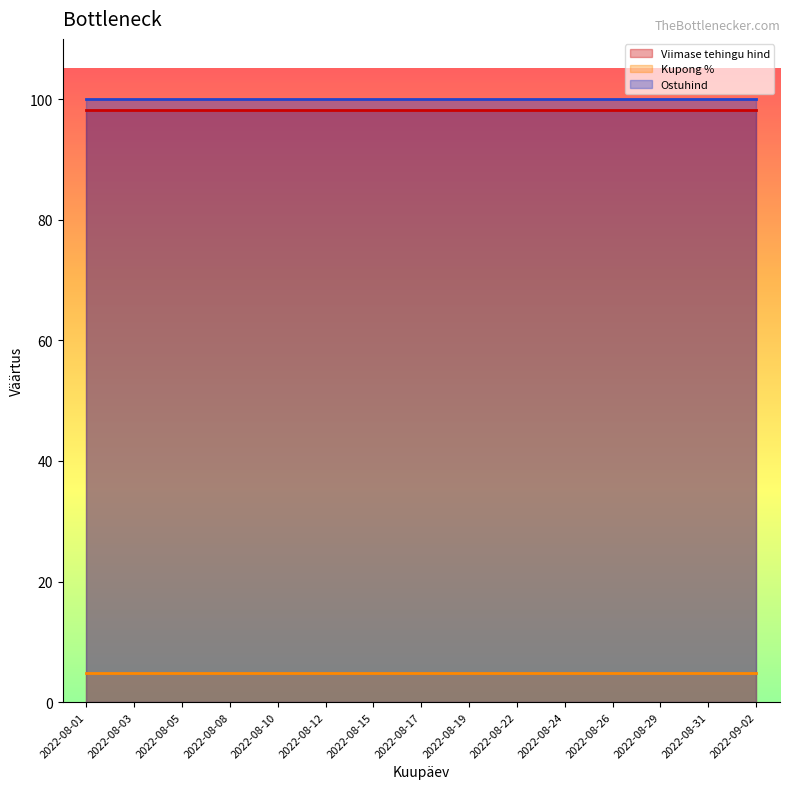

Reading right to left, list all the values displayed in this chart.

Viimase tehingu hind: 2022-09-02=98.2	2022-08-31=98.2	2022-08-29=98.2	2022-08-26=98.2	2022-08-24=98.2	2022-08-22=98.2	2022-08-19=98.2	2022-08-17=98.2	2022-08-15=98.2	2022-08-12=98.2	2022-08-10=98.2	2022-08-08=98.2	2022-08-05=98.2	2022-08-03=98.2	2022-08-01=98.2
Kupong %: 2022-09-02=4.9	2022-08-31=4.9	2022-08-29=4.9	2022-08-26=4.9	2022-08-24=4.9	2022-08-22=4.9	2022-08-19=4.9	2022-08-17=4.9	2022-08-15=4.9	2022-08-12=4.9	2022-08-10=4.9	2022-08-08=4.9	2022-08-05=4.9	2022-08-03=4.9	2022-08-01=4.9
Ostuhind: 2022-09-02=100.0	2022-08-31=100.0	2022-08-29=100.0	2022-08-26=100.0	2022-08-24=100.0	2022-08-22=100.0	2022-08-19=100.0	2022-08-17=100.0	2022-08-15=100.0	2022-08-12=100.0	2022-08-10=100.0	2022-08-08=100.0	2022-08-05=100.0	2022-08-03=100.0	2022-08-01=100.0